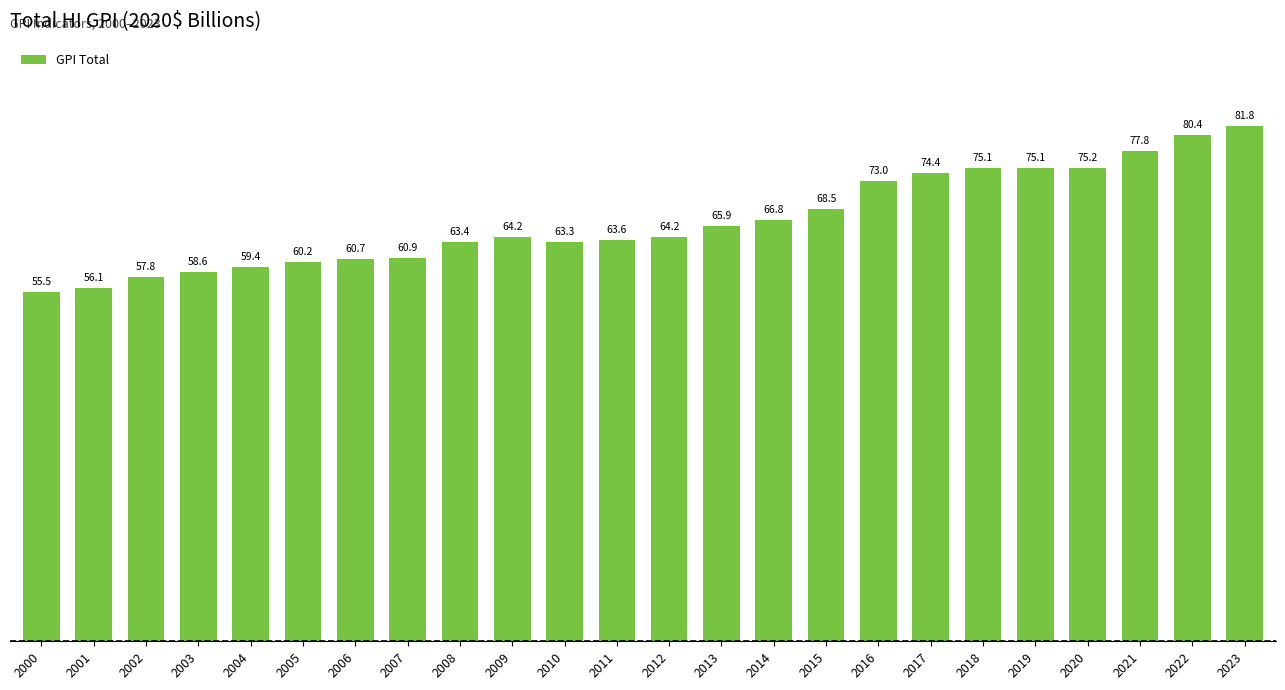

Does the chart contain any negative values?

No